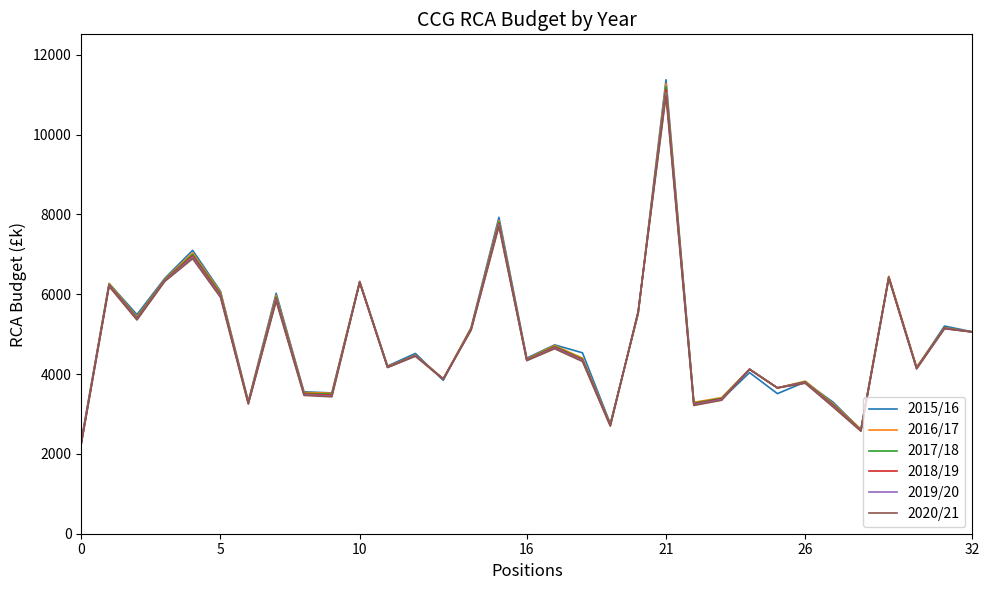

What is the lowest value of the 2015/16 series?

2329